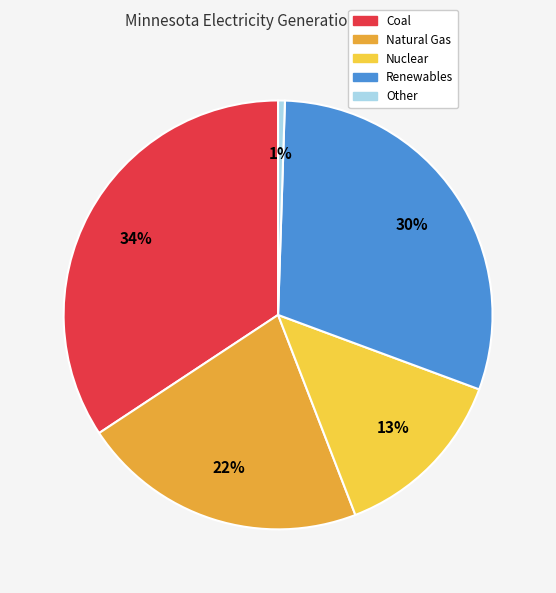

Rank the categories by value from lowest to highest.

Other, Nuclear, Natural Gas, Renewables, Coal